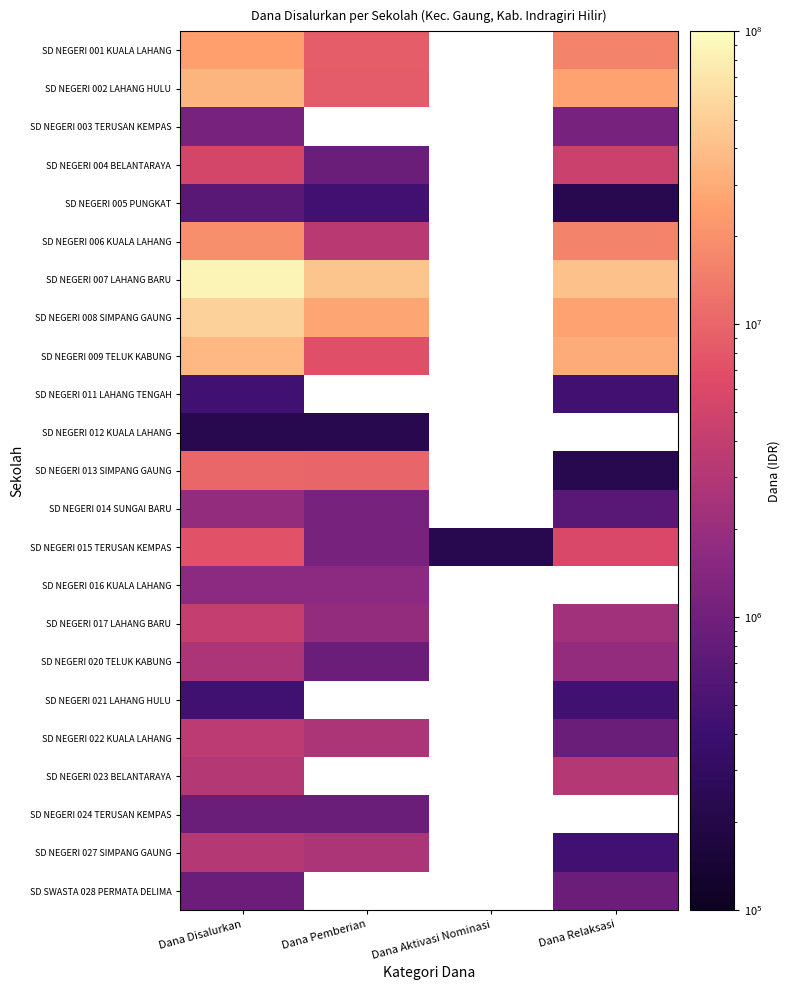

How many data points in SD NEGERI 005 PUNGKAT are above 225000?

2